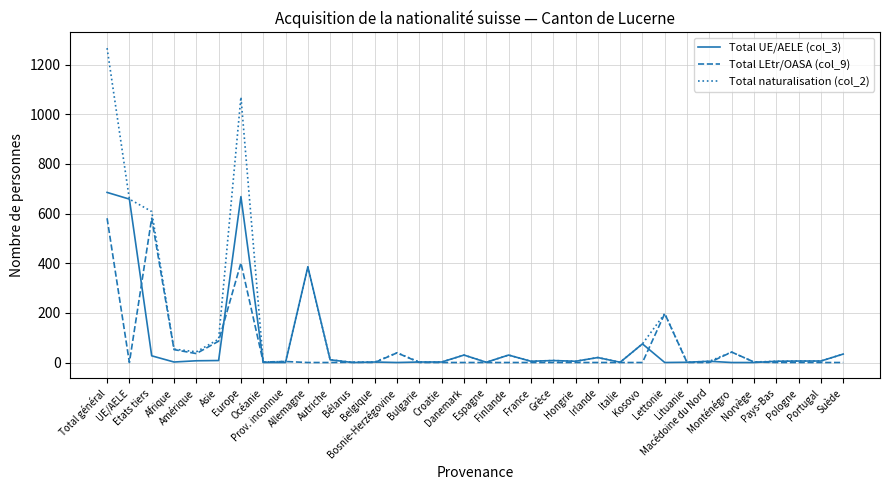

True or false: Total UE/AELE (col_3) and Total LEtr/OASA (col_9) intersect in this chart.

True